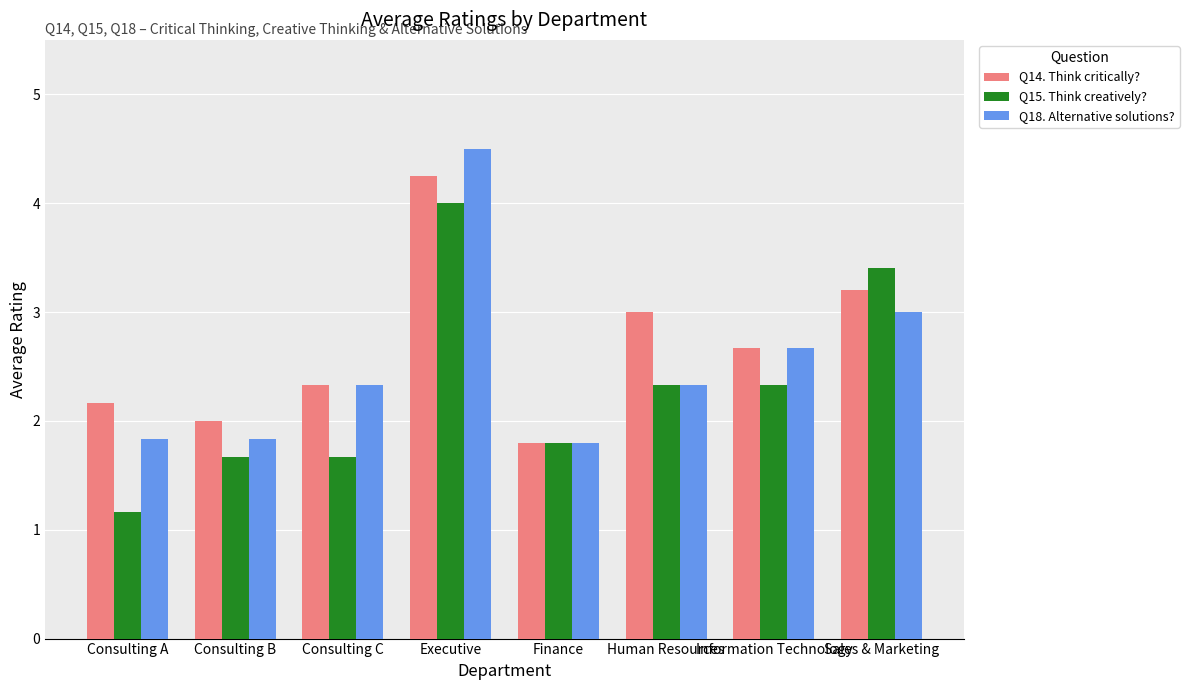

What is the label of the 7th bar from the right?

Consulting B